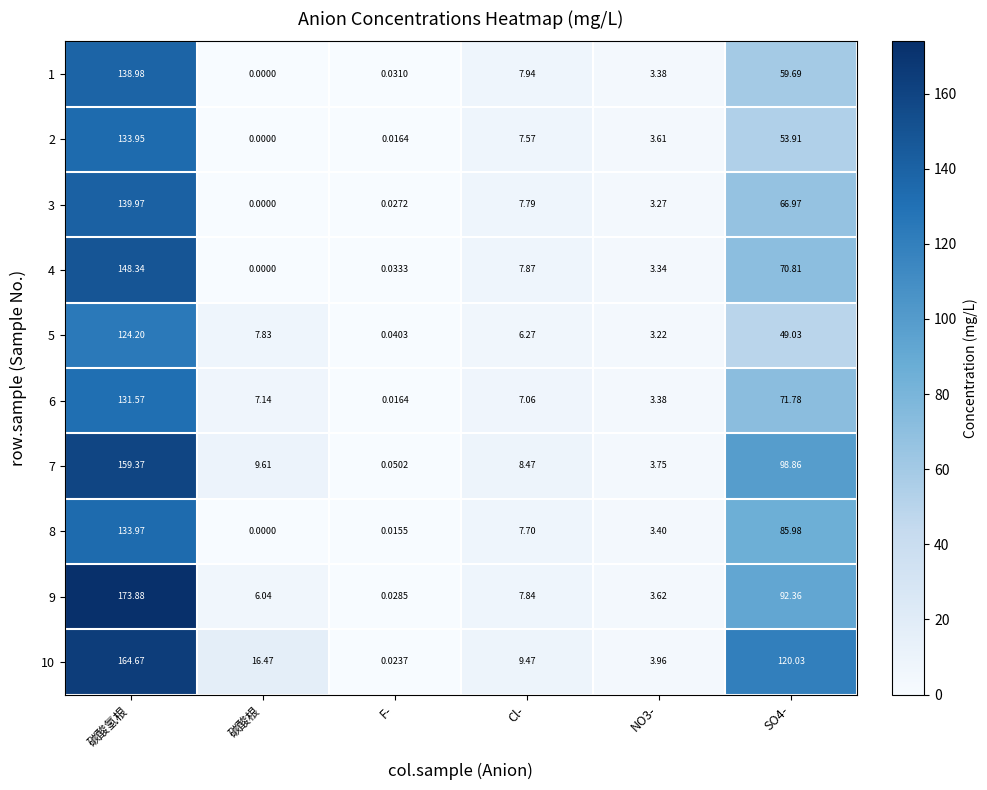

At which category is the sum across all series the highest?

碳酸氢根